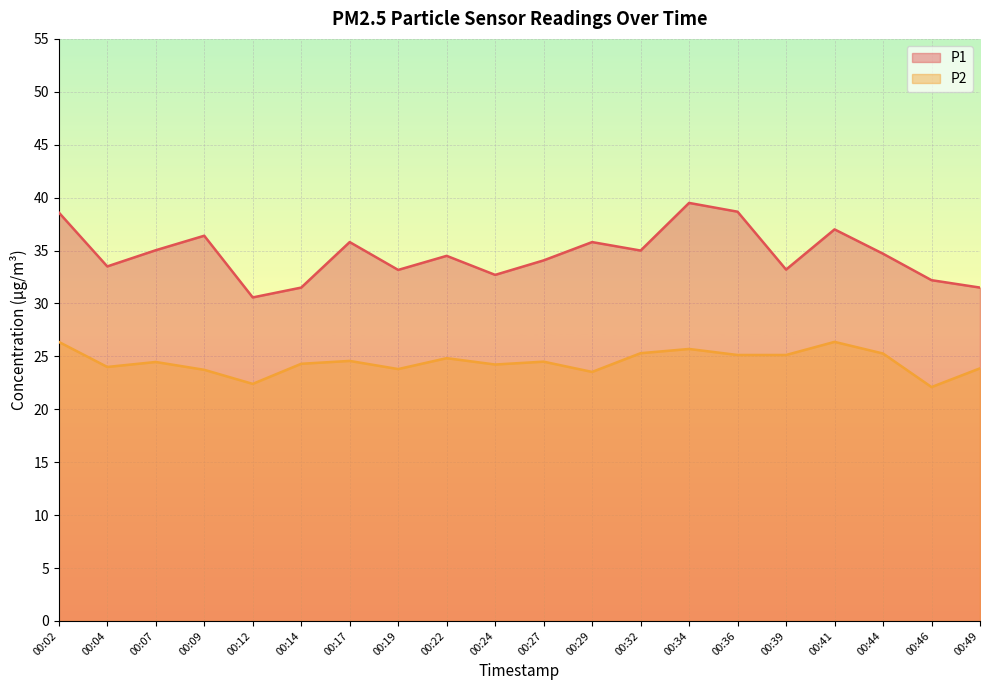

What is the difference between the highest and lowest values at 00:09?

12.7